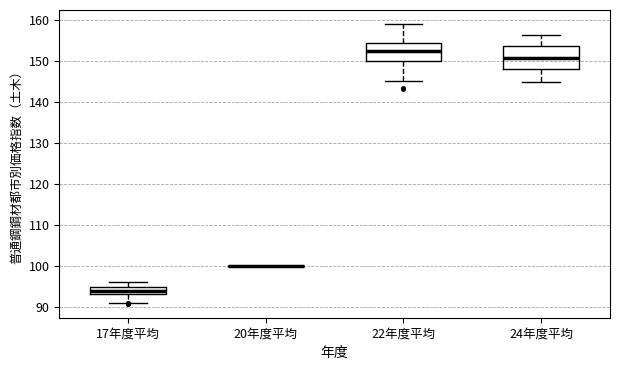

Reading left to right, read every box against the y-axis: the position of its median line, the range the box covers, and the ends of its whiskers. The values are not printed on the chart, so give them approximately, as read against the axis.

17年度平均: median 94, box 93 to 95, whiskers 91 to 96
20年度平均: box collapsed to a line at 100, whiskers 100 to 100
22年度平均: median 152, box 150 to 154, whiskers 145 to 159
24年度平均: median 151, box 148 to 154, whiskers 145 to 156